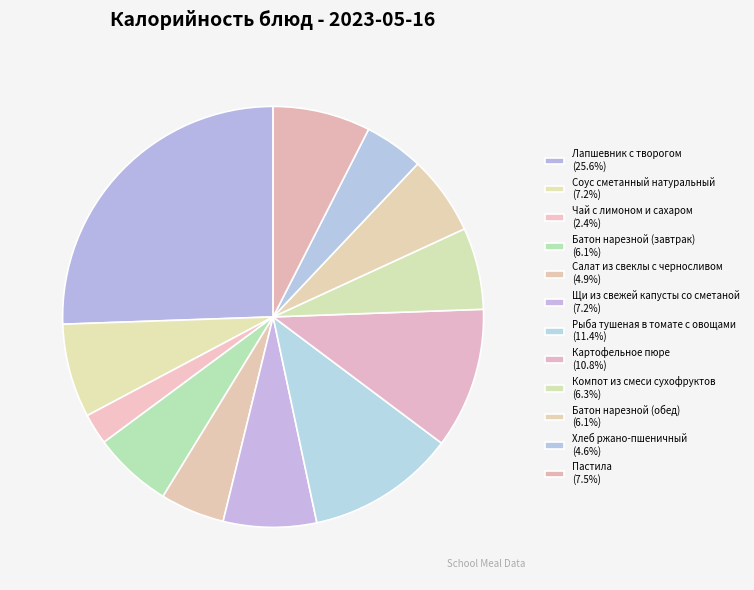

Is Батон нарезной (завтрак) the majority of the pie?

No